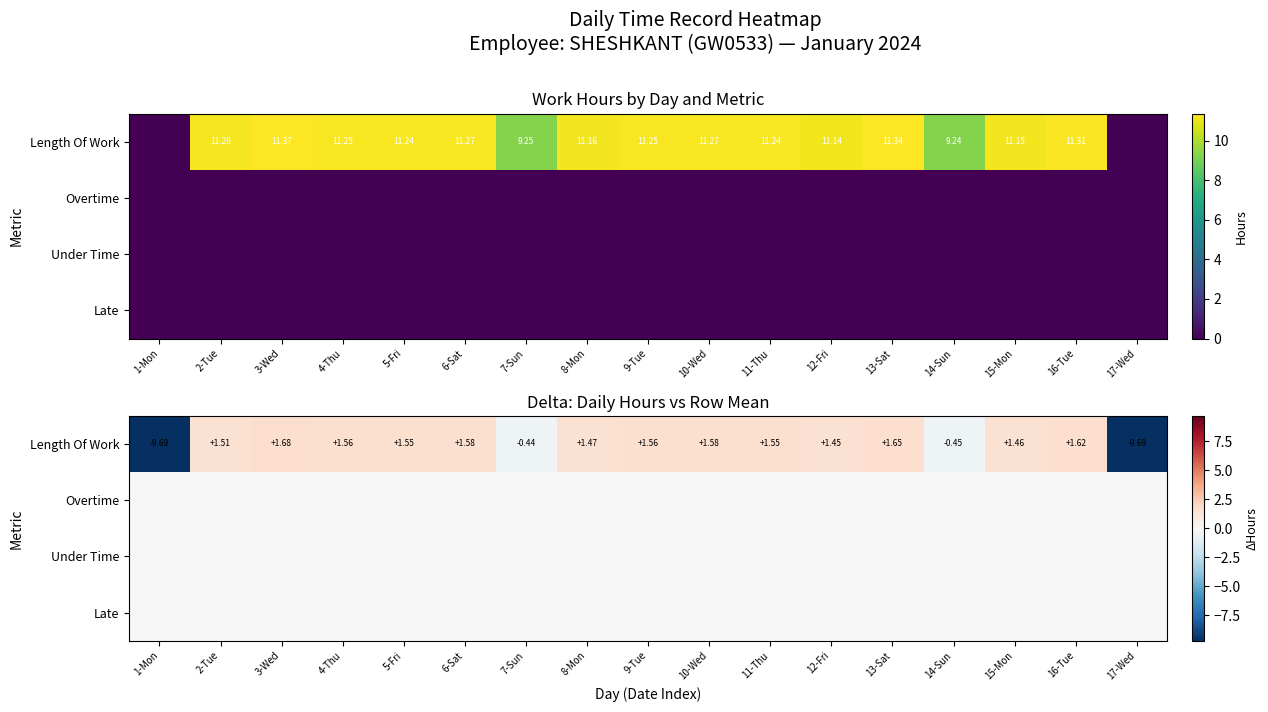

Between 13-Sat and 7-Sun, which is larger?

13-Sat